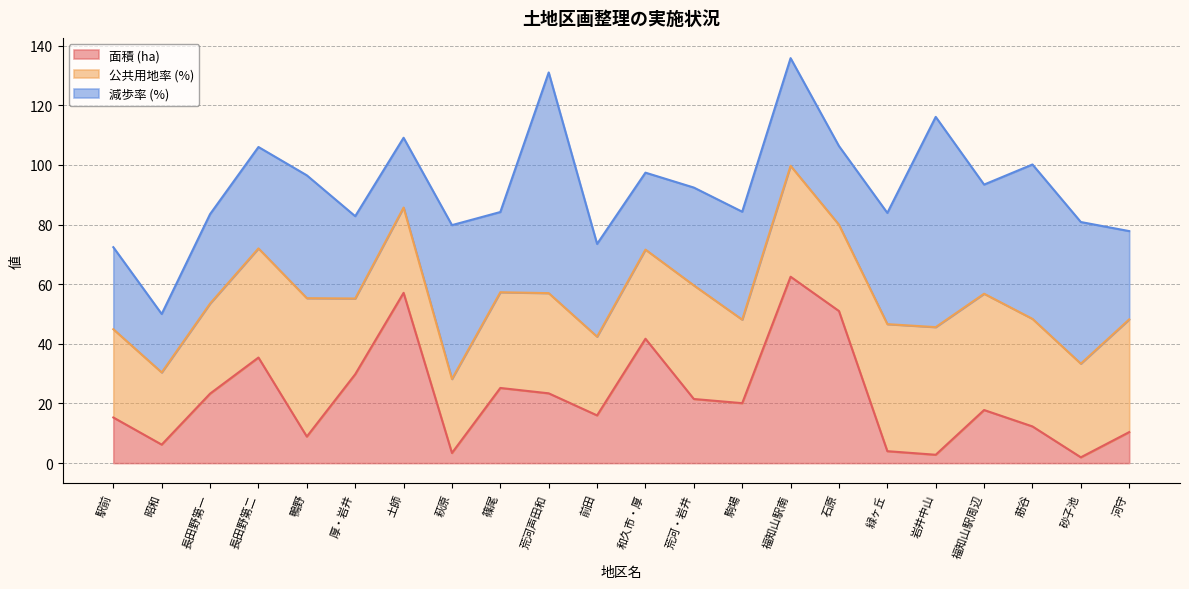

What position from the left is 鴨野?

5